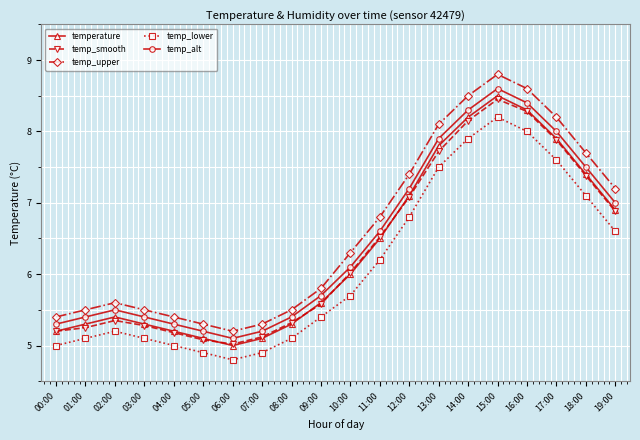

Does the chart display data point markers on the line(s)?

Yes